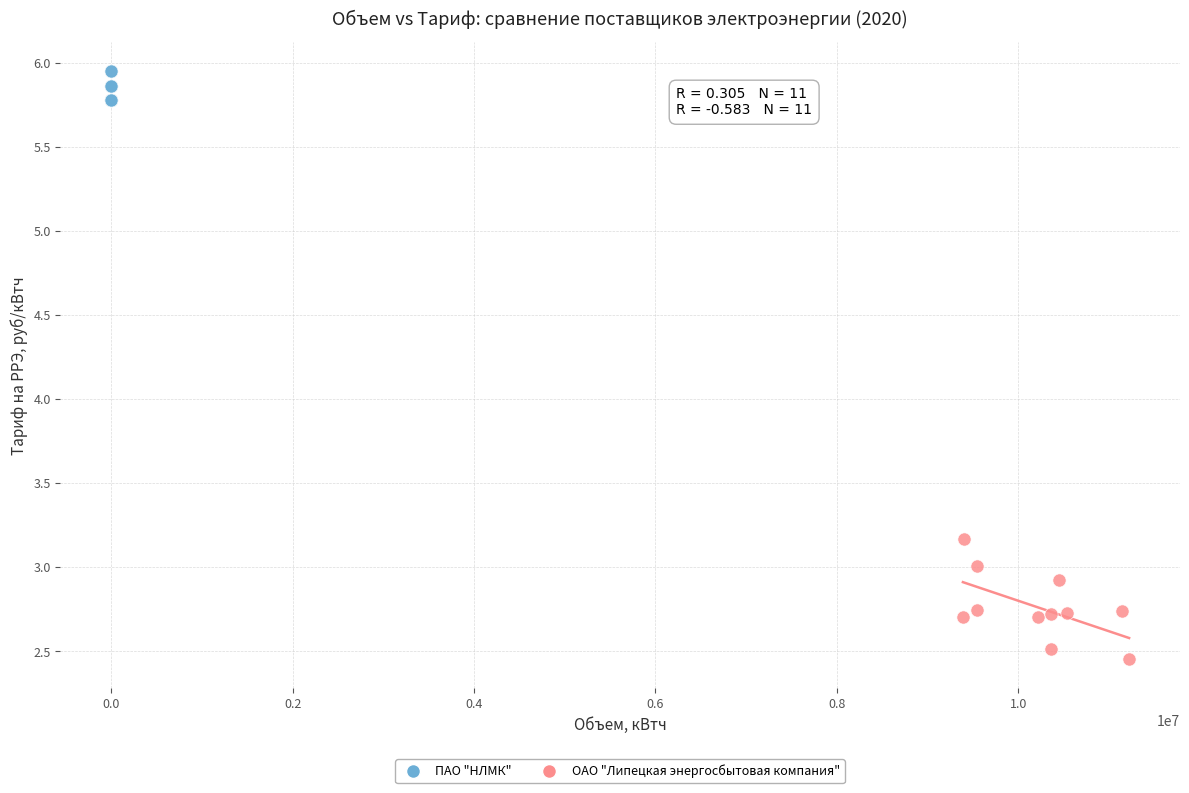

Which series has the widest spread of Y values?

ОАО "Липецкая энергосбытовая компания"